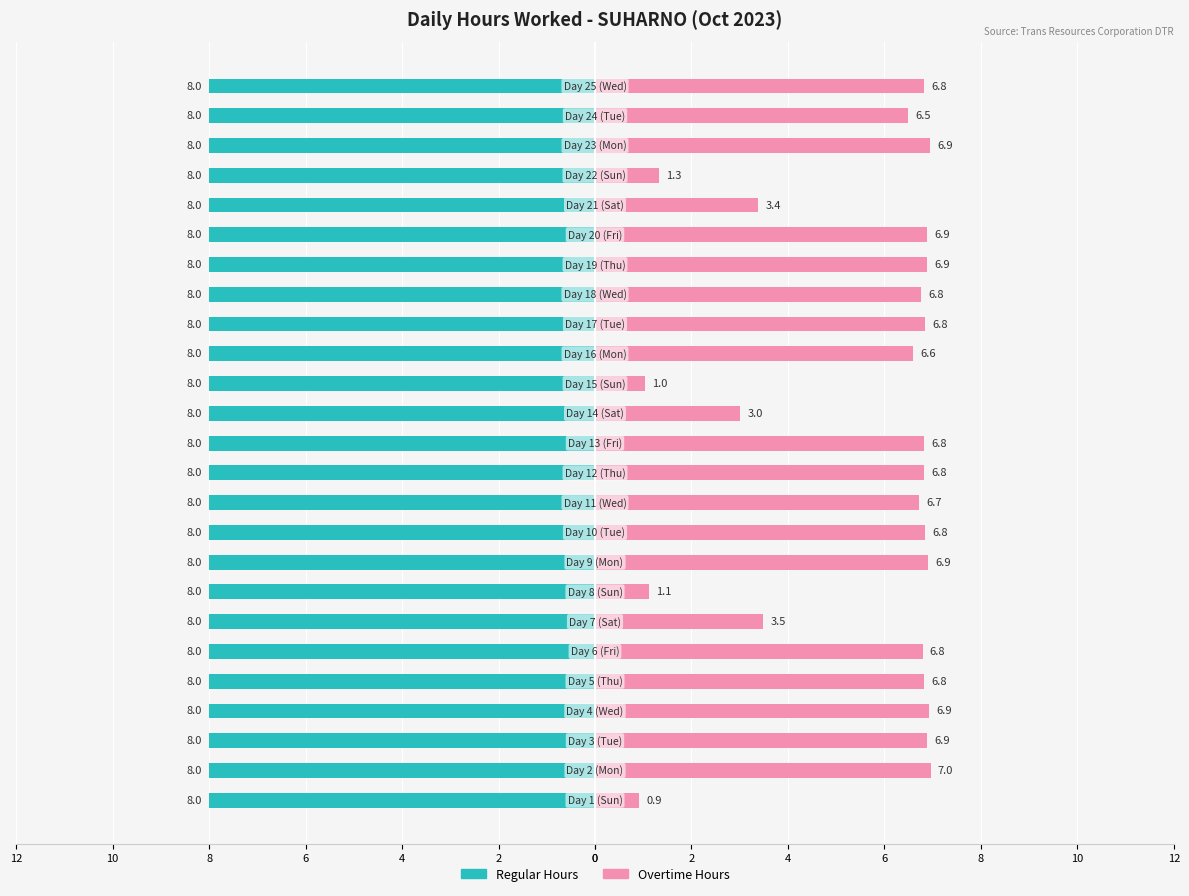

Between 10 and 22, which is larger?

10